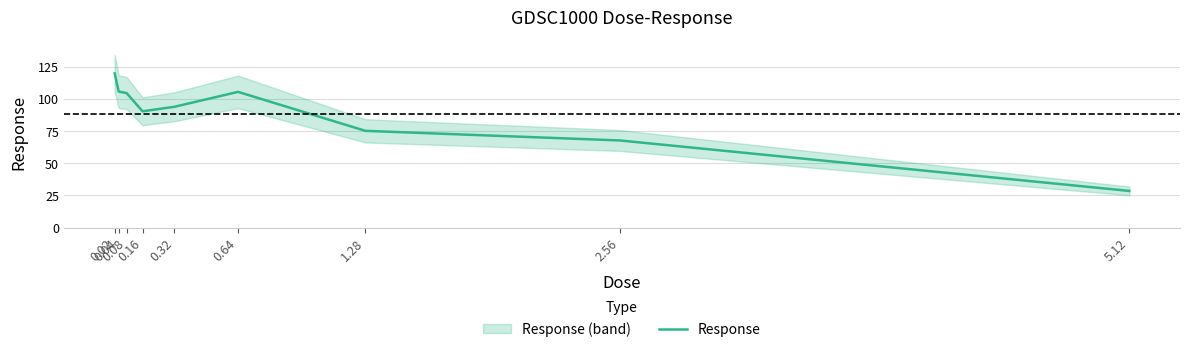

List the labels in order of value, largest first.

0.02, 0.04, 0.64, 0.08, 0.32, 0.16, 1.28, 2.56, 5.12